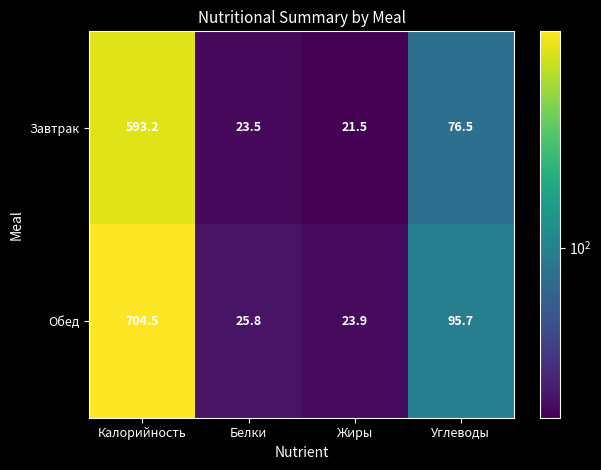

Count the number of data series in this chart.

2